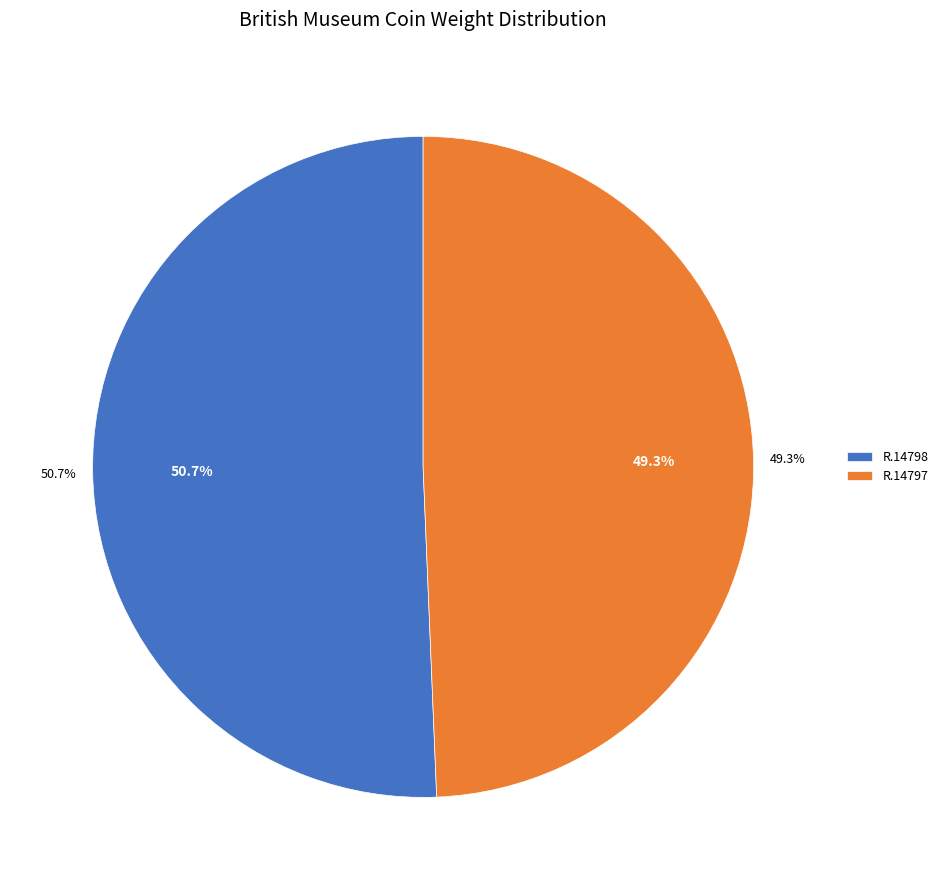

To the nearest percent, what percentage of the pie is R.14798?

51%